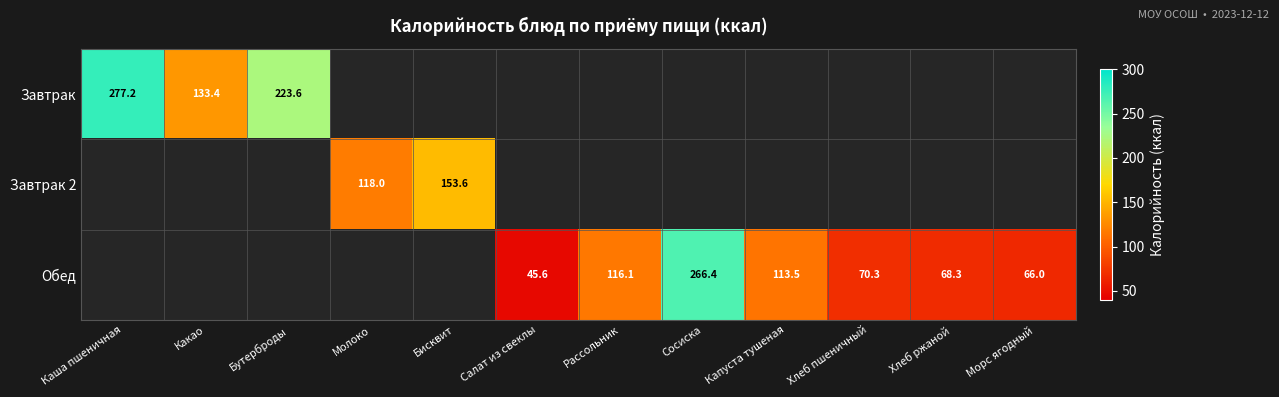

At which category is the sum across all series the highest?

Каша пшеничная